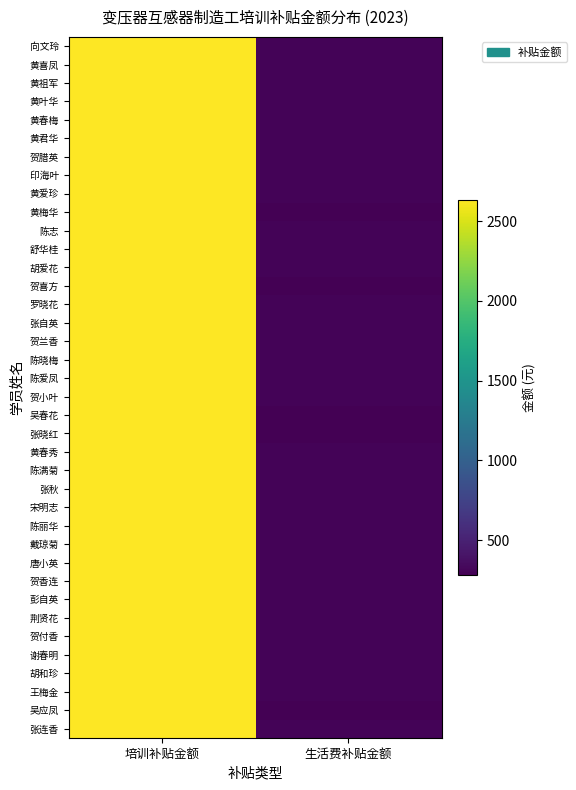

What is the maximum value shown in the chart?

2635